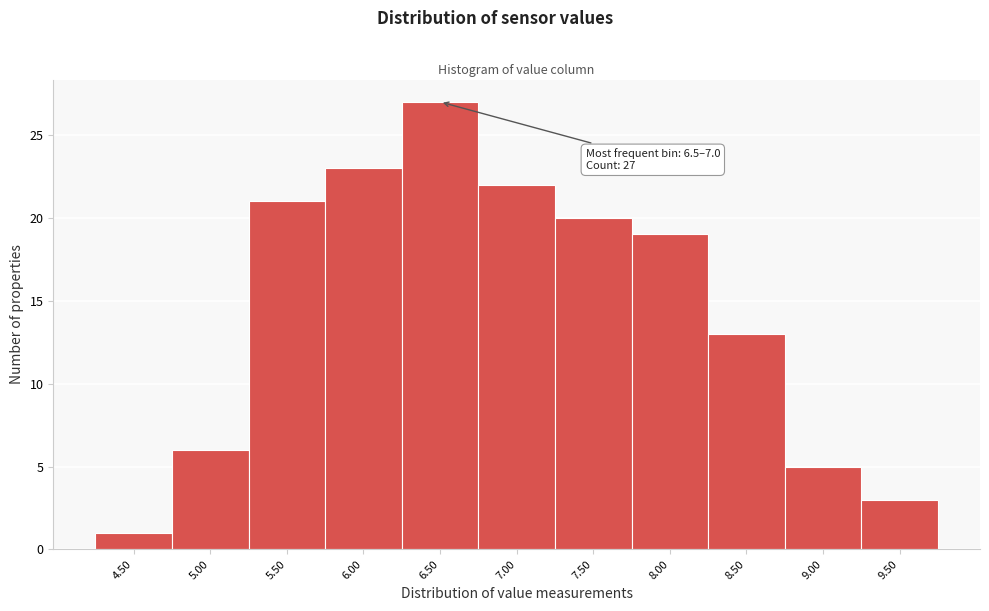

Reading left to right, extract all data points from this chart.

1	6	21	23	27	22	20	19	13	5	3